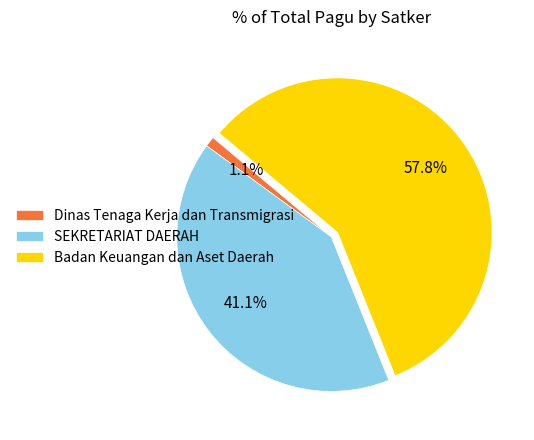

Is there any slice that represents more than half of the pie?

Yes